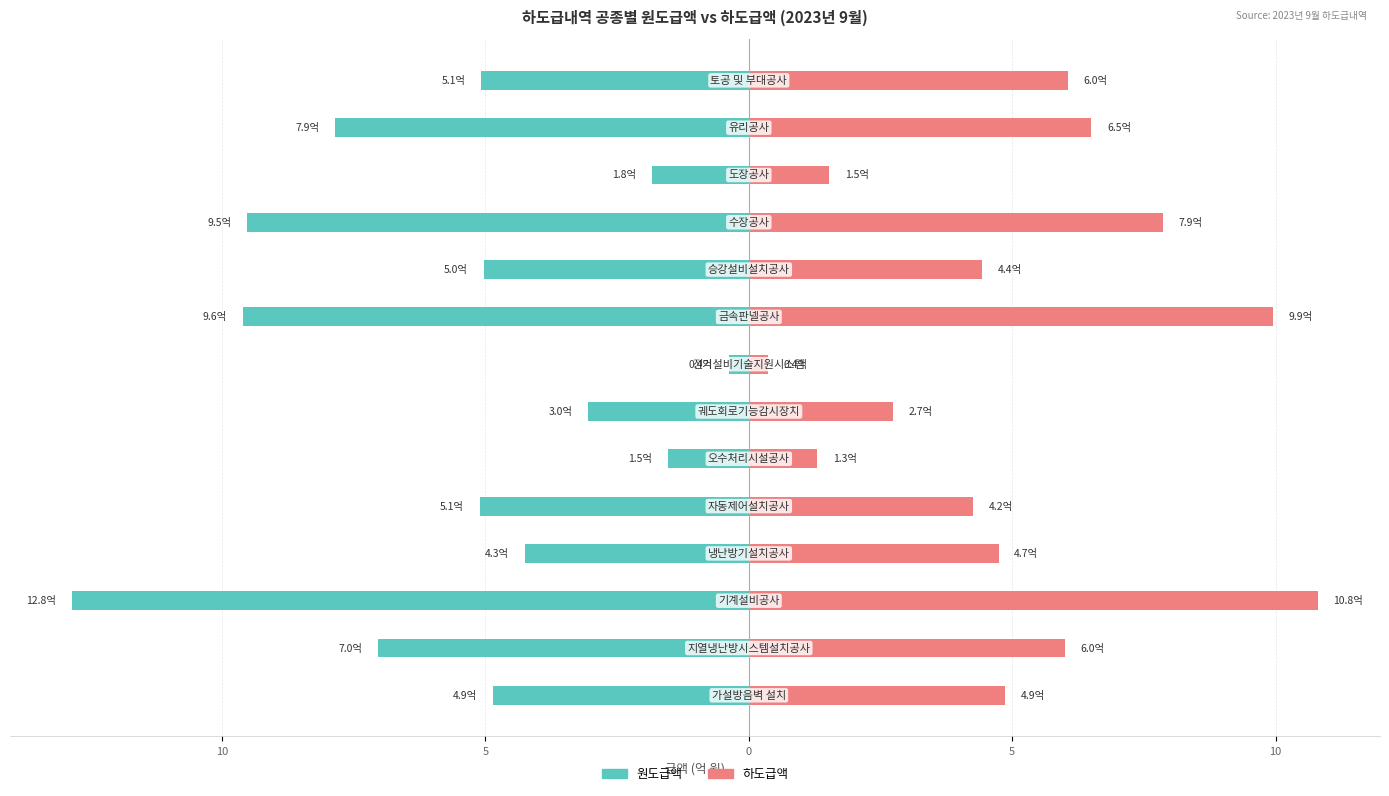

How many series are shown in this chart?

2